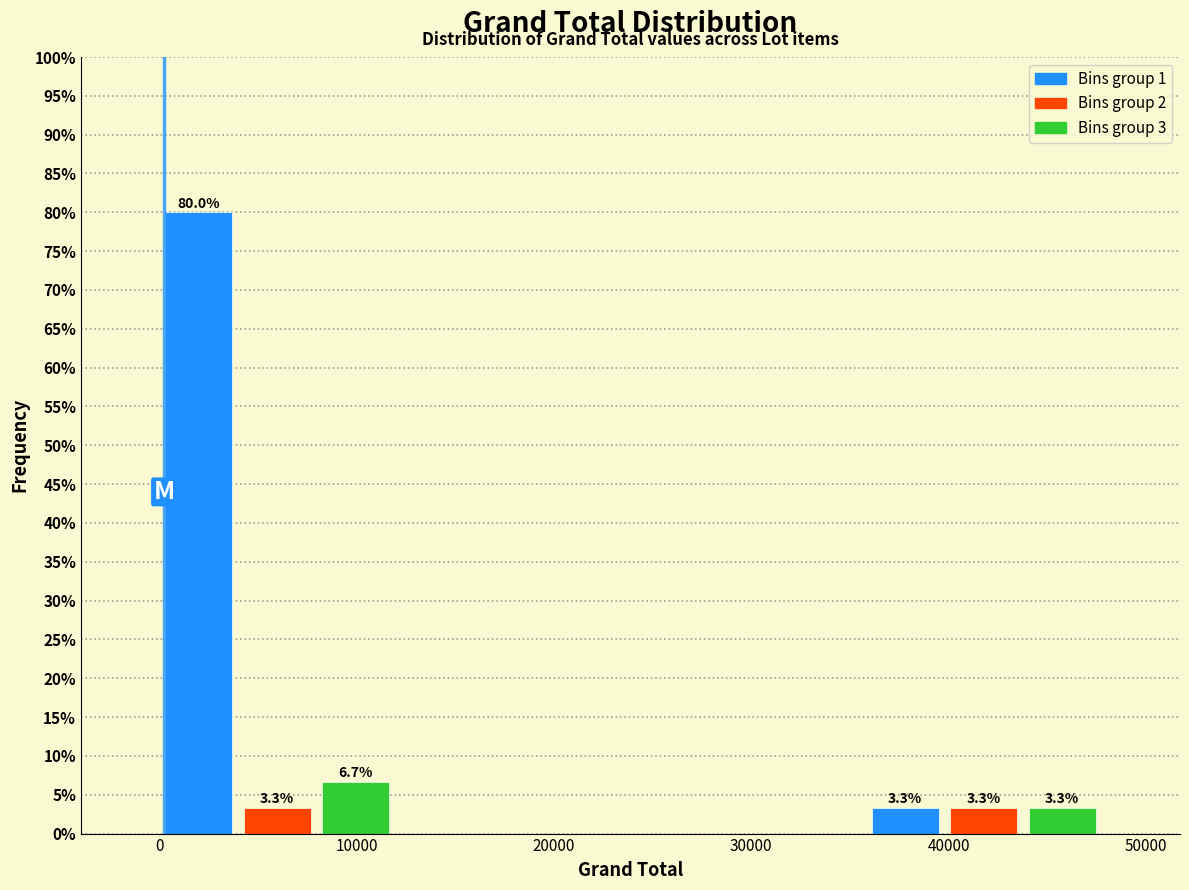

Read against the x-axis, roughly where is the centre of the tallest bar?

2000